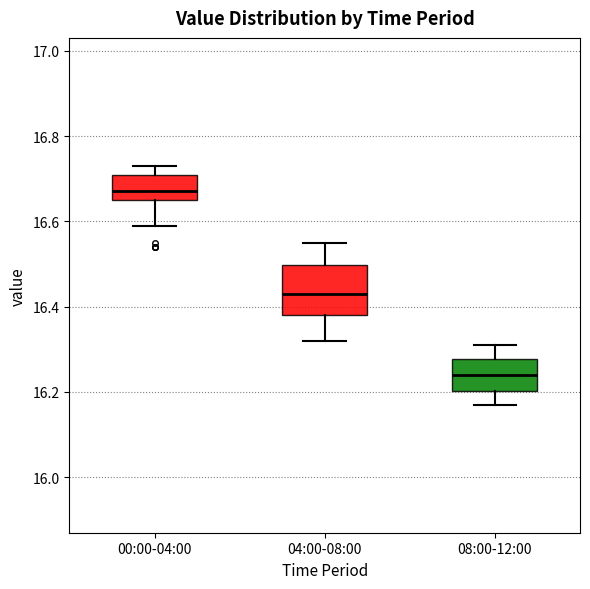

Reading left to right, read every box against the y-axis: the position of its median line, the range the box covers, and the ends of its whiskers. The values are not printed on the chart, so give them approximately, as read against the axis.

00:00-04:00: median 16.68, box 16.66 to 16.70, whiskers 16.60 to 16.74
04:00-08:00: median 16.44, box 16.38 to 16.50, whiskers 16.32 to 16.56
08:00-12:00: median 16.24, box 16.20 to 16.28, whiskers 16.18 to 16.32